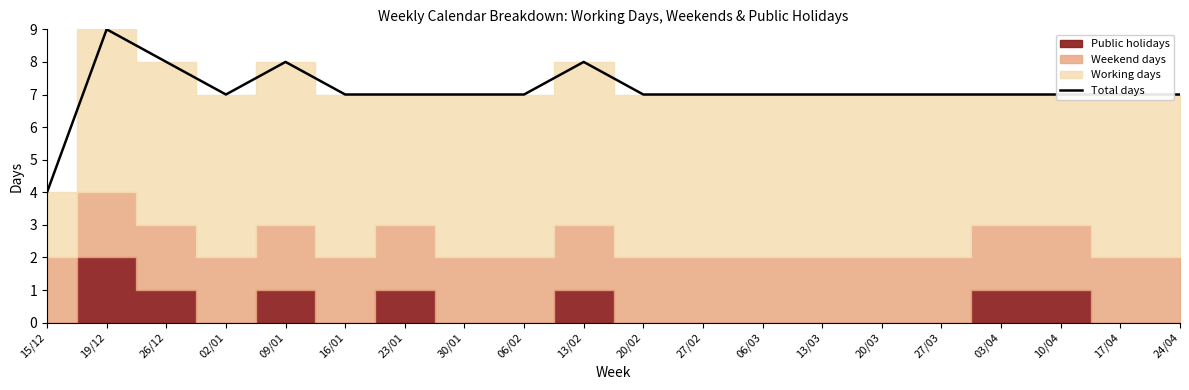

What is the average value?

7